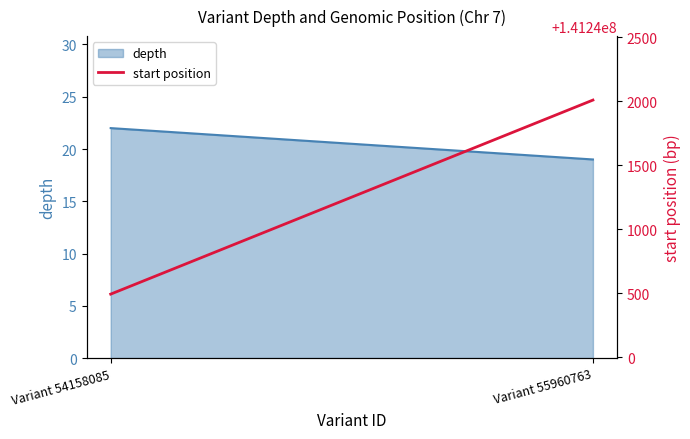

Reading left to right, transcribe all the data shown in this chart.

141240493	141242010